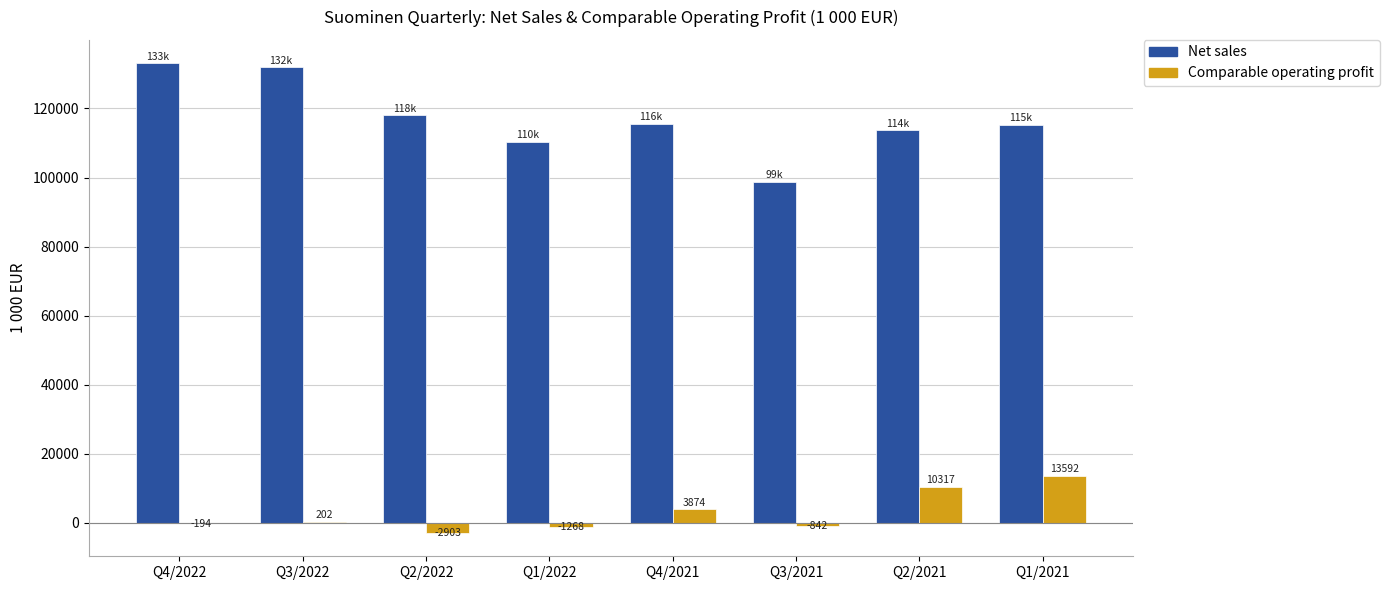

At which label does Net sales first exceed 115585?

Q4/2022